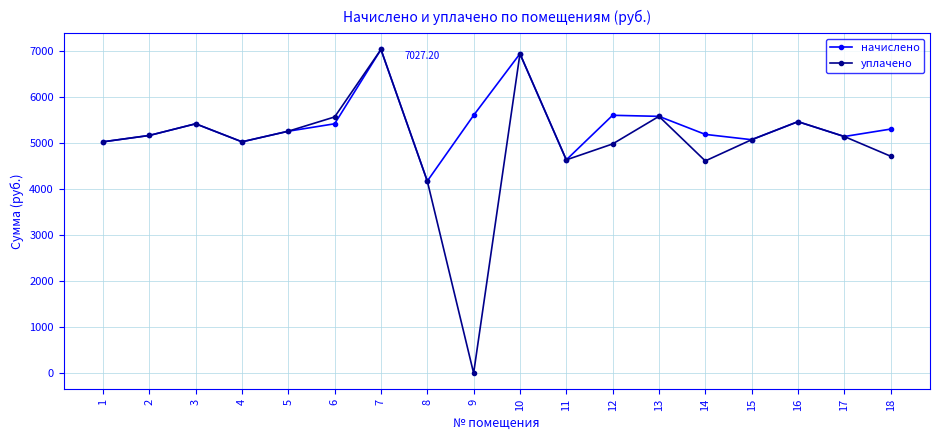

What is the total value across all series at 6?

10977.1